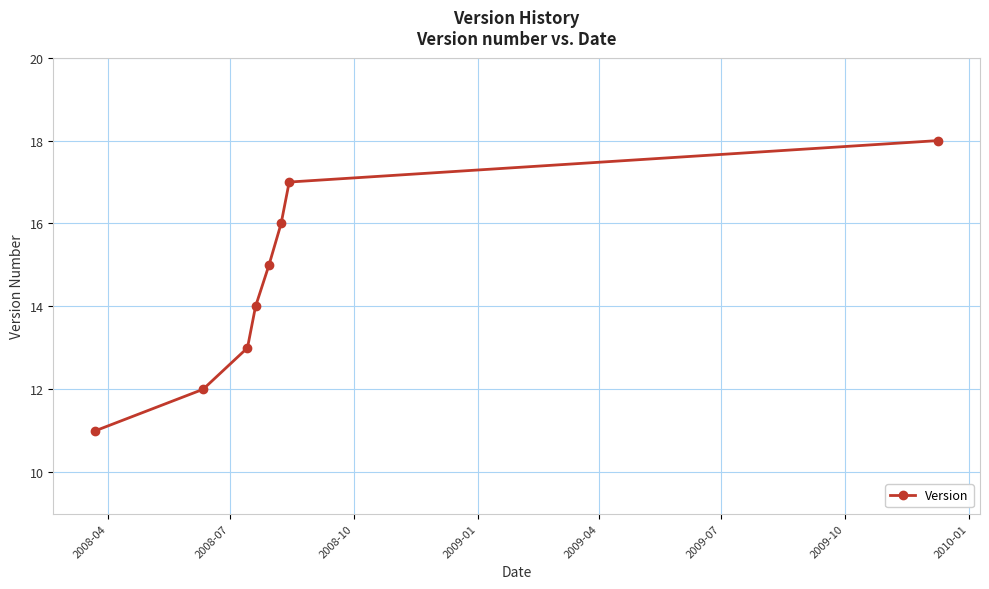

What is the value of the 7th point from the left?

17